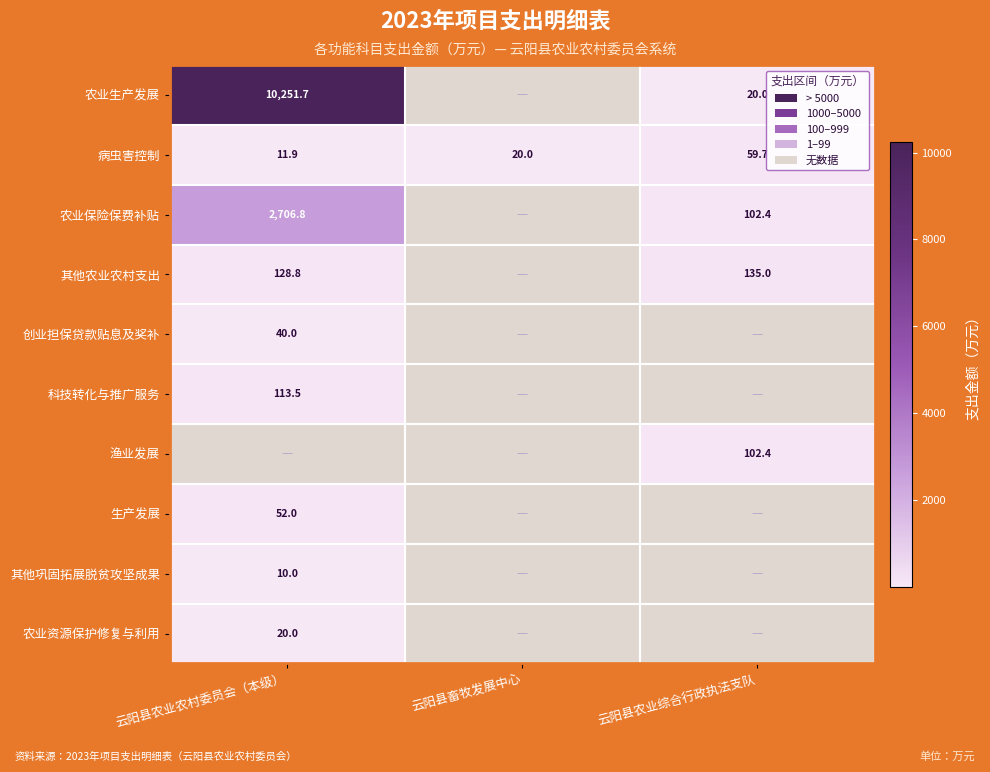

What is the difference between the maximum and minimum values in the 病虫害控制 series?

47.8